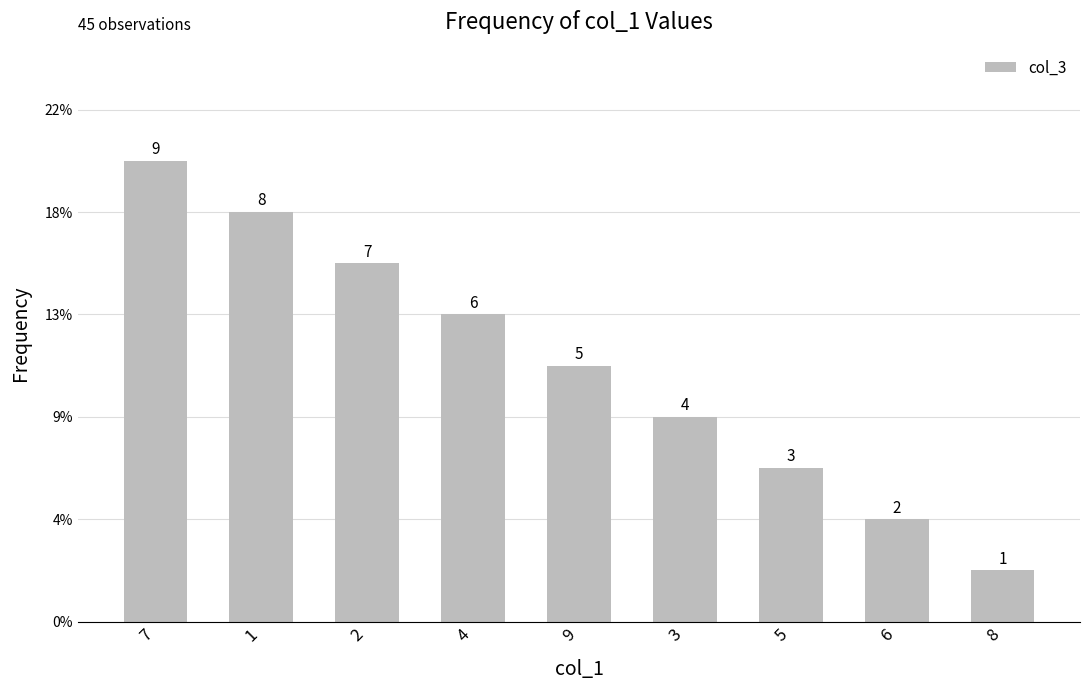

Rank the categories by value from lowest to highest.

8, 6, 5, 3, 9, 4, 2, 1, 7